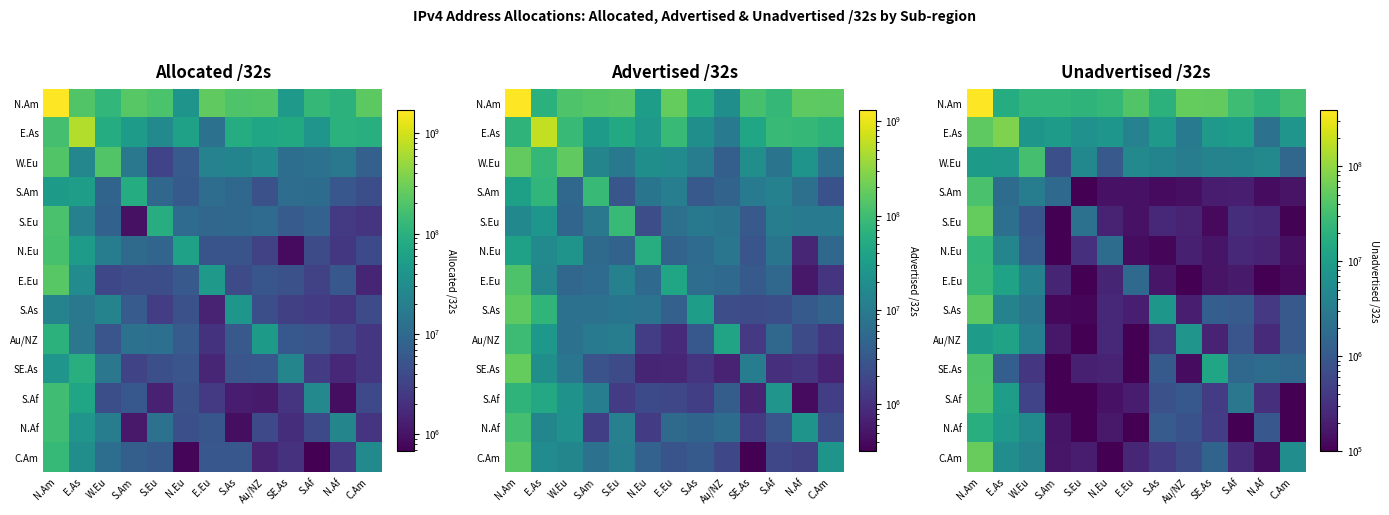

Which category has the lowest value across all series?

N.Af